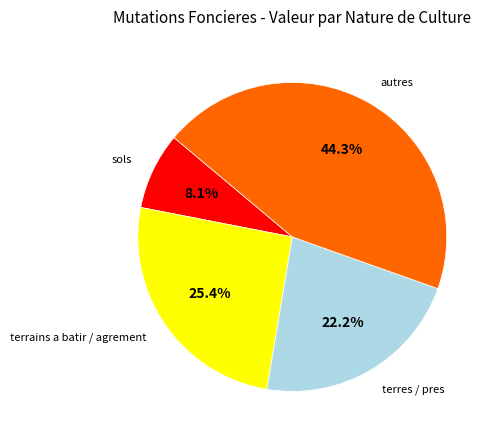

How much of the chart is everything except autres?

55.7%